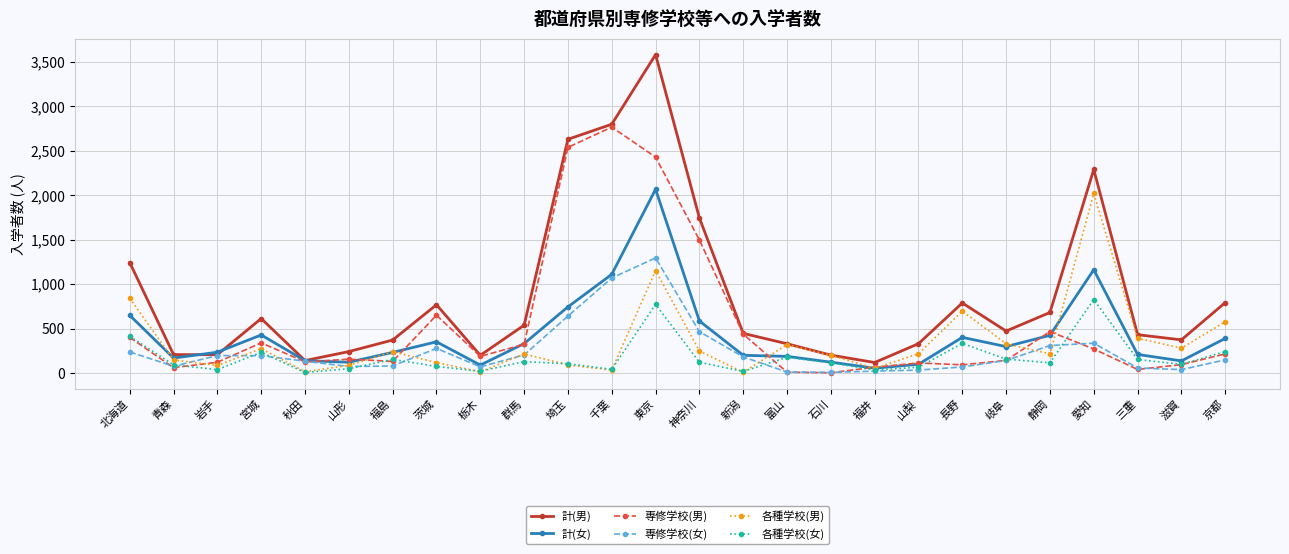

How many lines are shown in the chart?

6